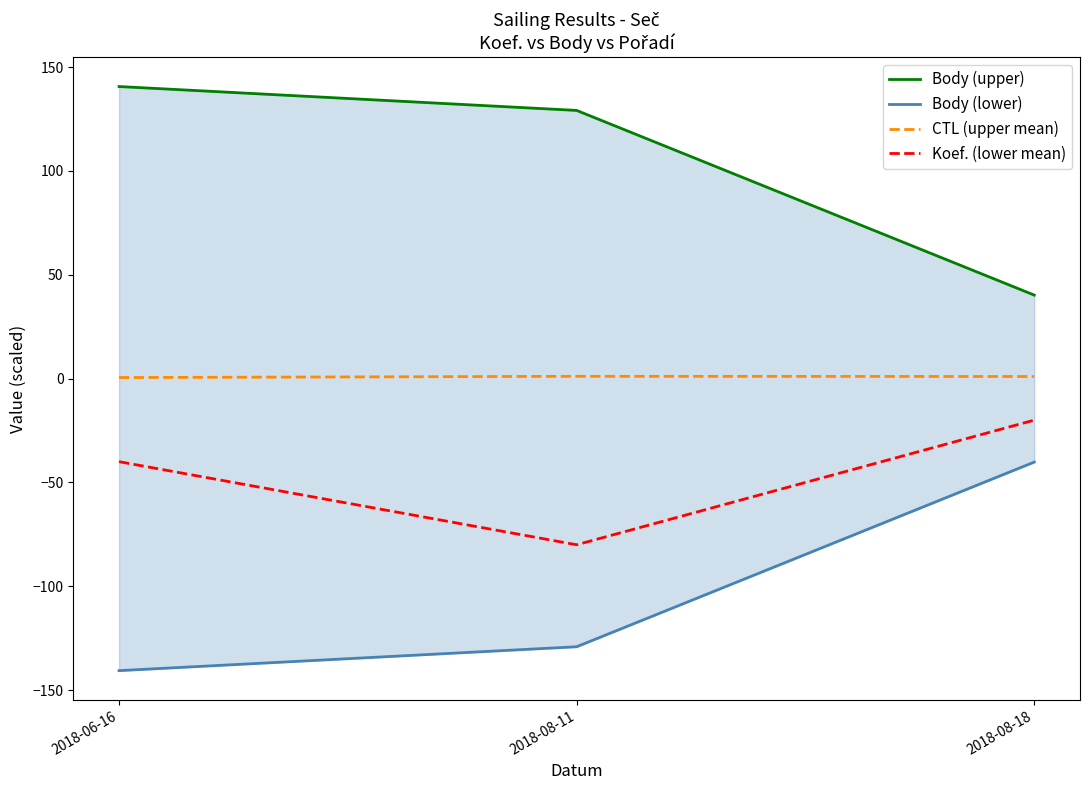

How many data points in CTL (upper mean) are above 1?

1